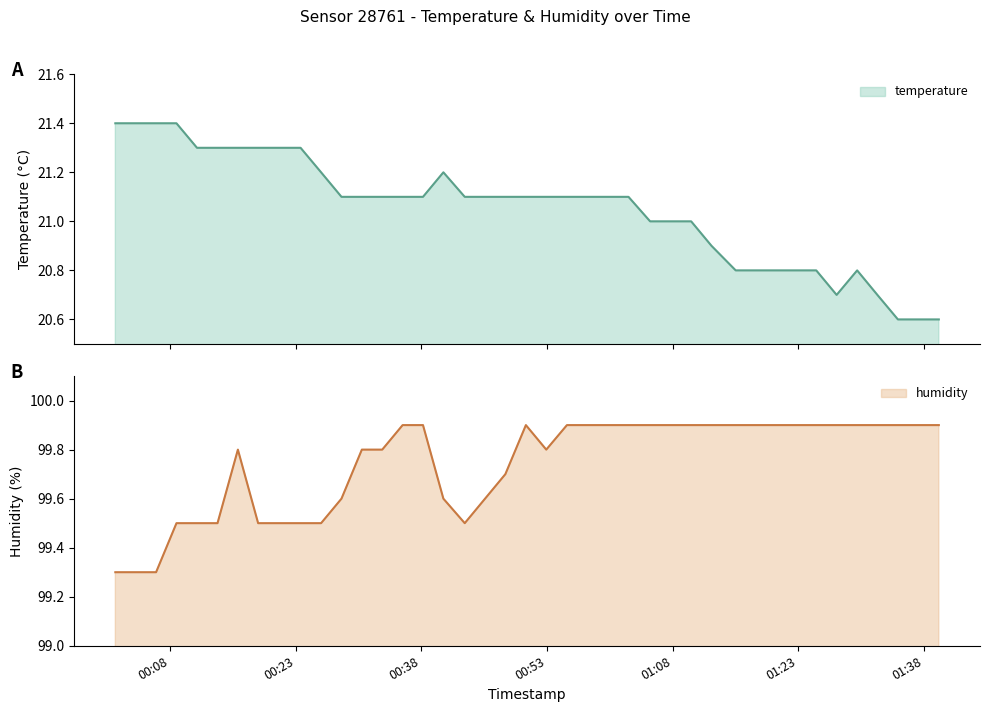

How many lines are shown in the chart?

2